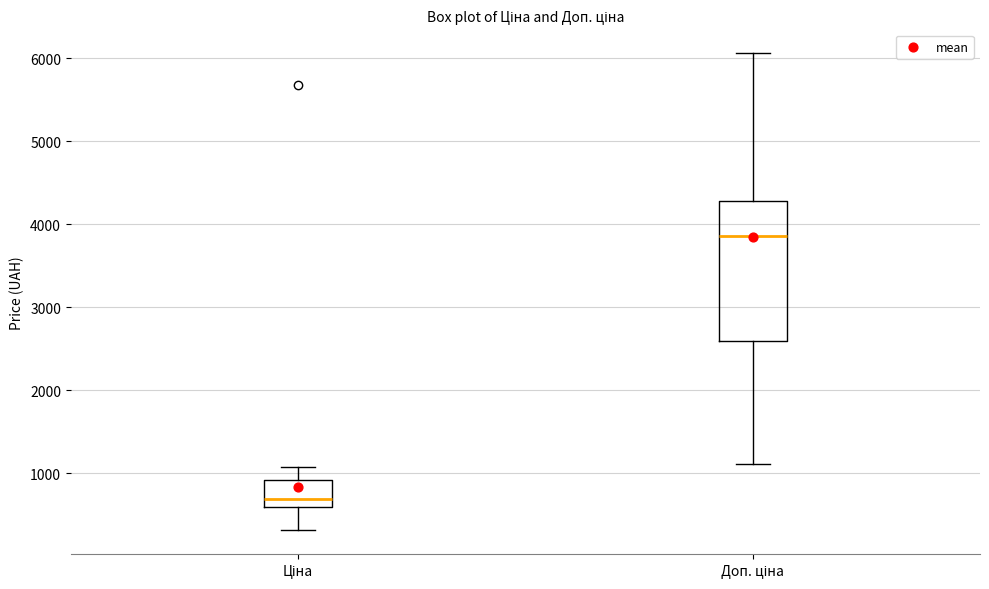

Which box has the highest median line?

Доп. ціна